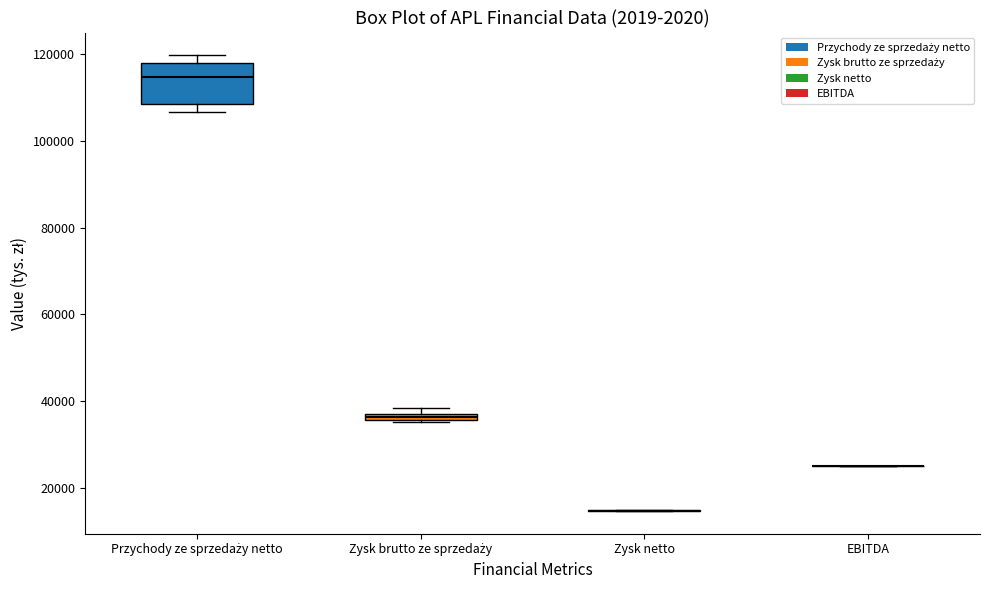

Where is the lower edge of the box for Zysk brutto ze sprzedaży on the y-axis? The values are not printed on the chart, so give them approximately, as read against the axis.

36000